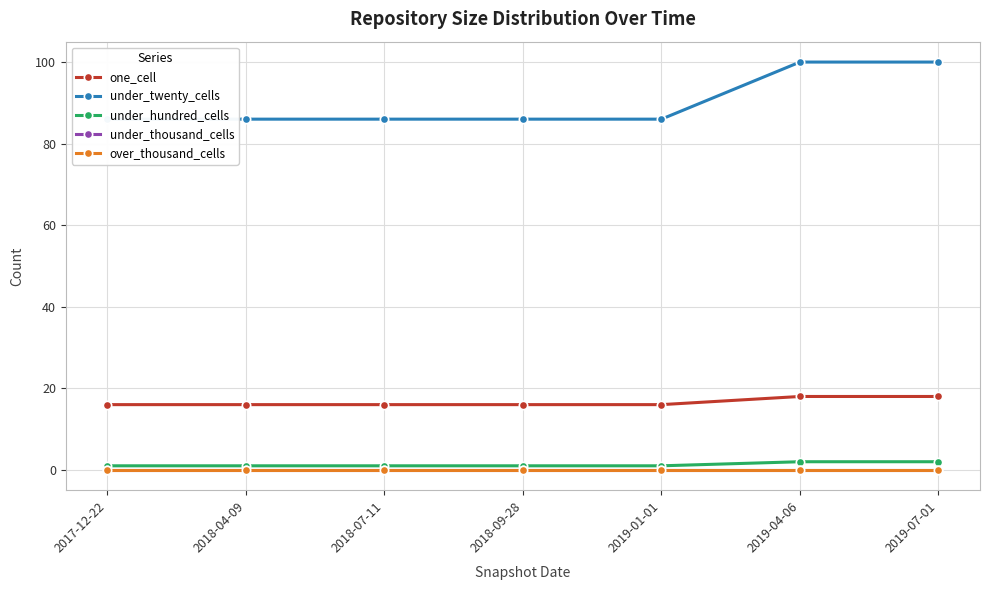

What is the difference between the maximum and minimum values in the one_cell series?

2